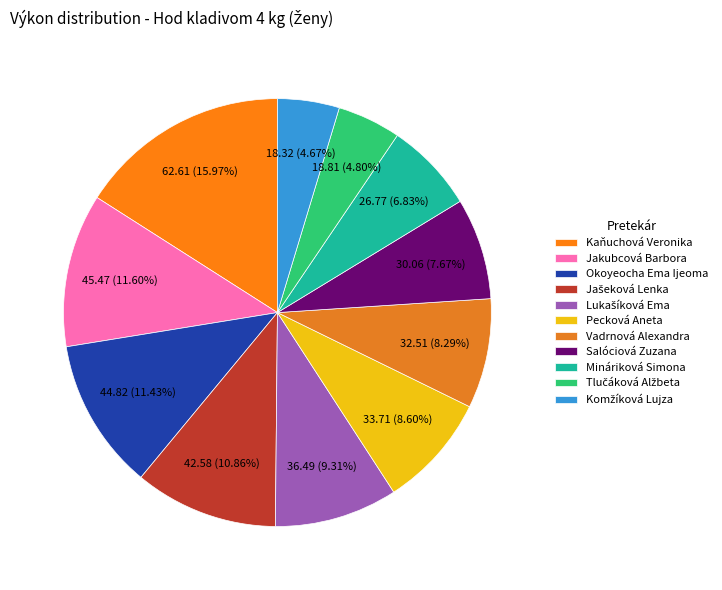

Which category has the biggest portion of the pie?

Kaňuchová Veronika